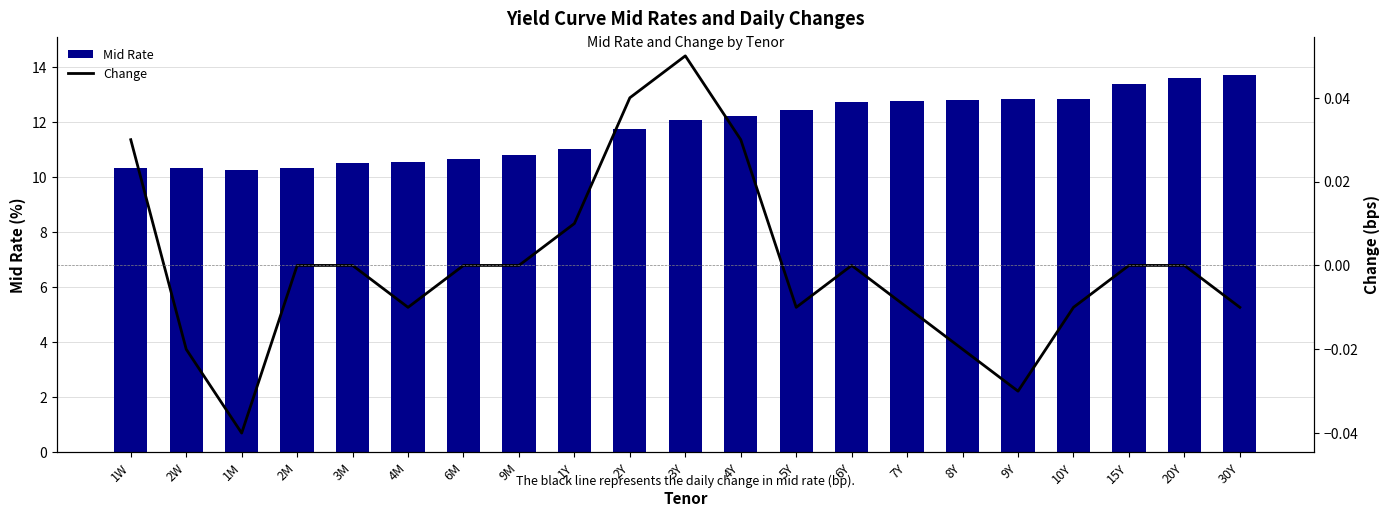

List the series in order of their overall mean, lowest first.

Change, Mid Rate